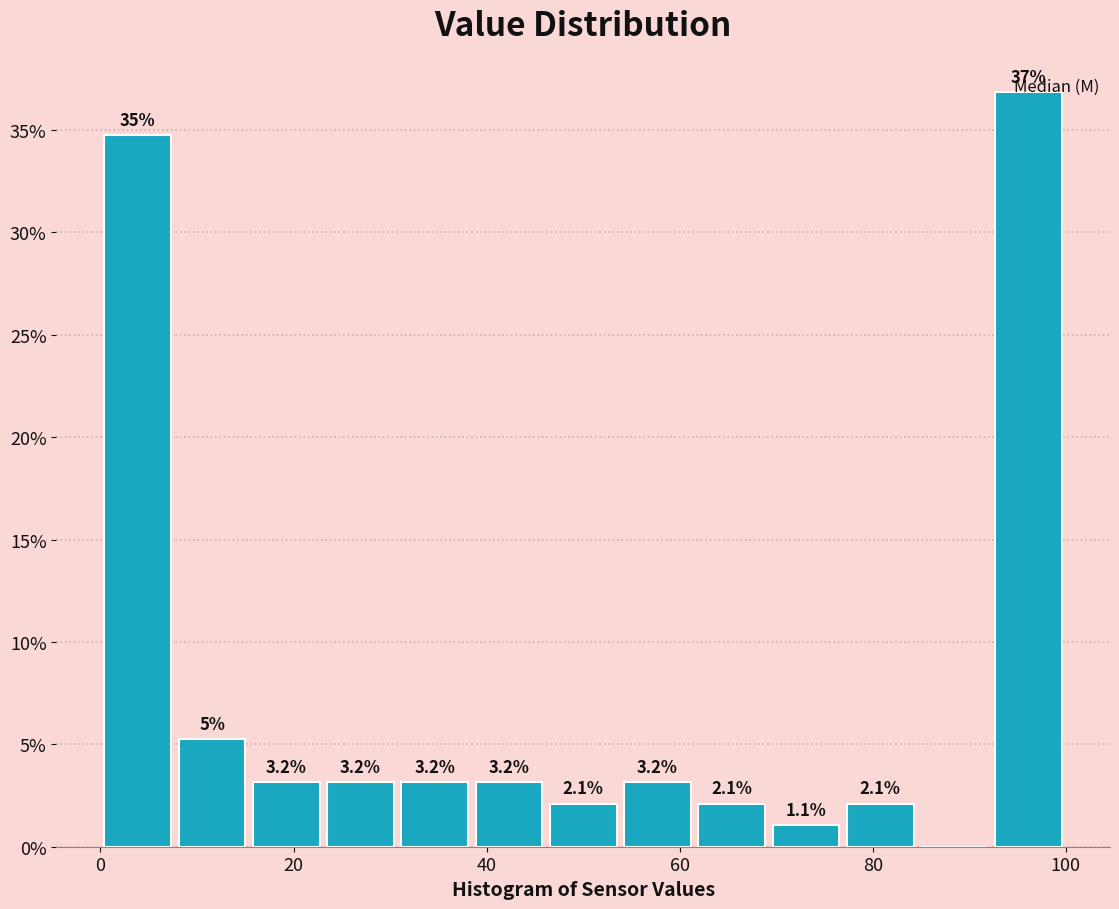

Read against the x-axis, roughly where is the centre of the tallest bar?

96